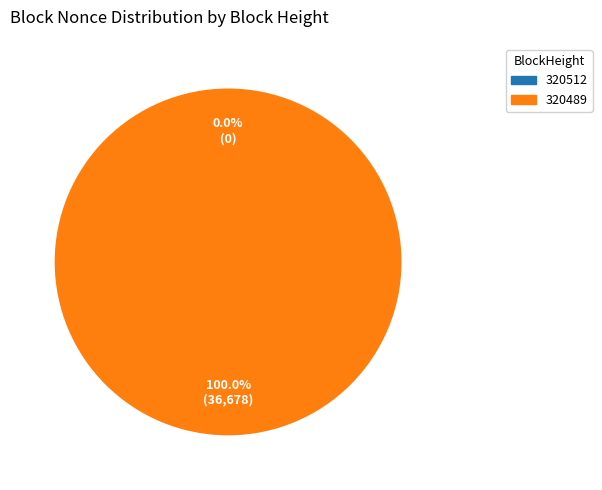

What percentage is the 320489 slice, to the nearest percent?

100%